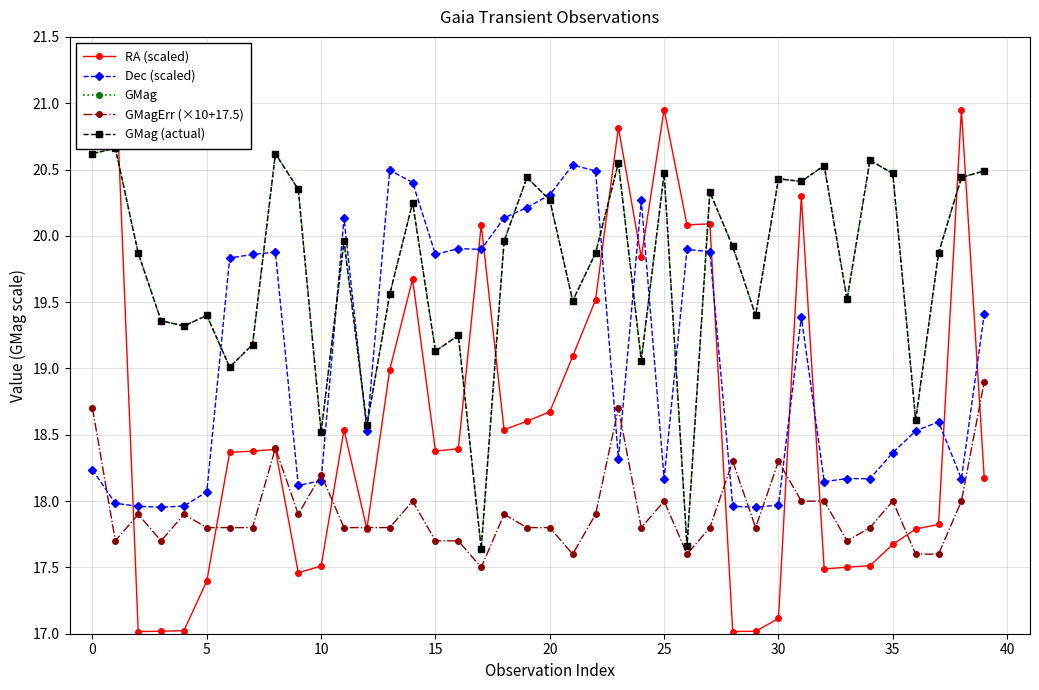

Which series has the largest total across all categories?

GMag